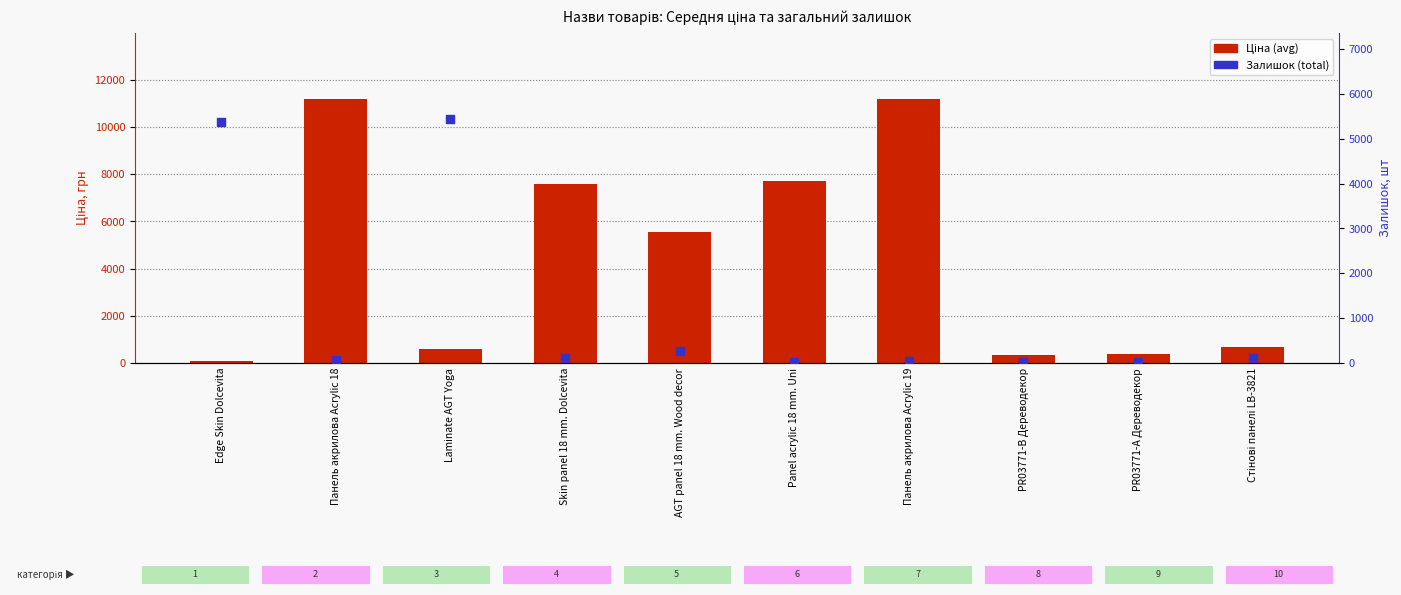

What is the total value across all series at Laminate AGT Yoga?

6041.9